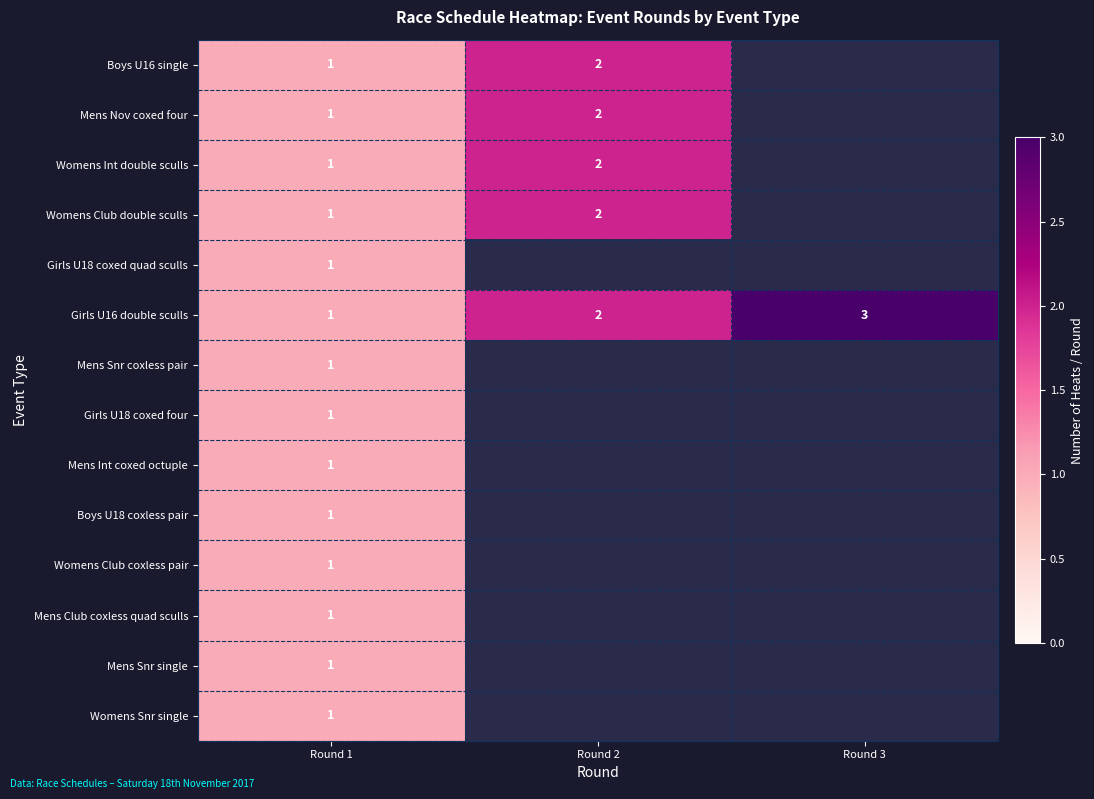

True or false: Girls U16 double sculls has a value of 2 at Round 1.

False